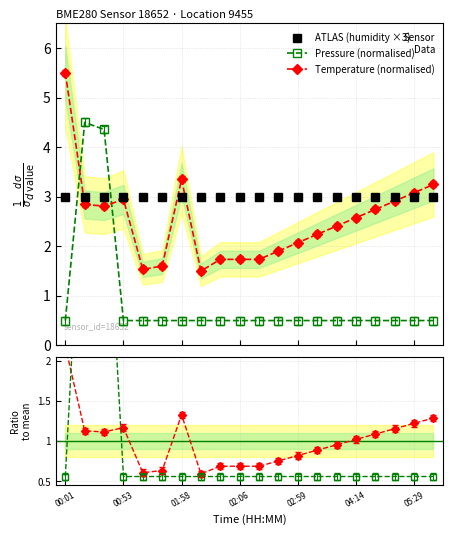

What is the minimum value for Temperature (normalised)?

1.5